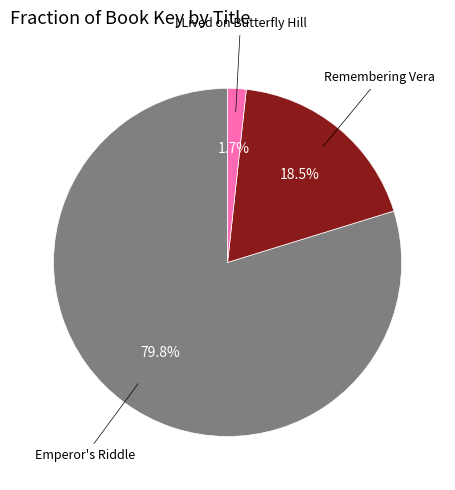

Is there a majority slice in this chart?

Yes